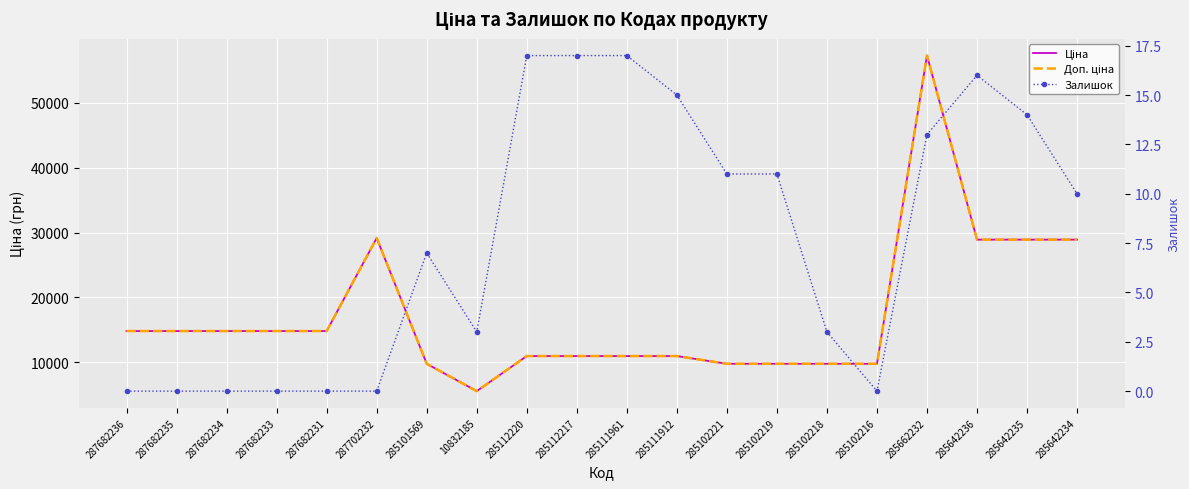

How many data points does each series have?

20